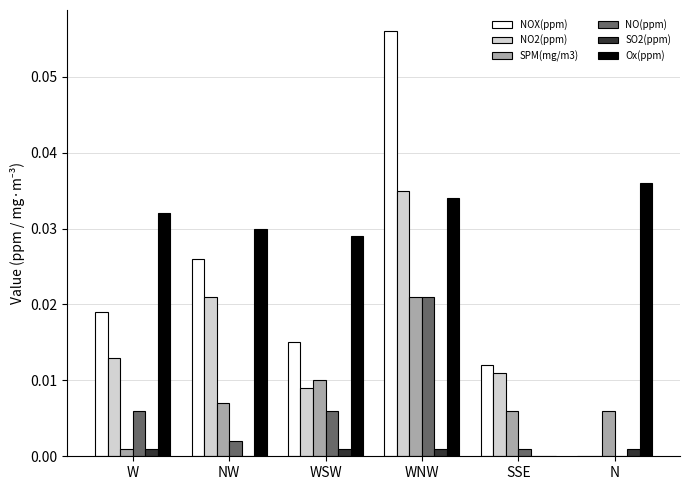

Which series has the largest total across all categories?

Ox(ppm)